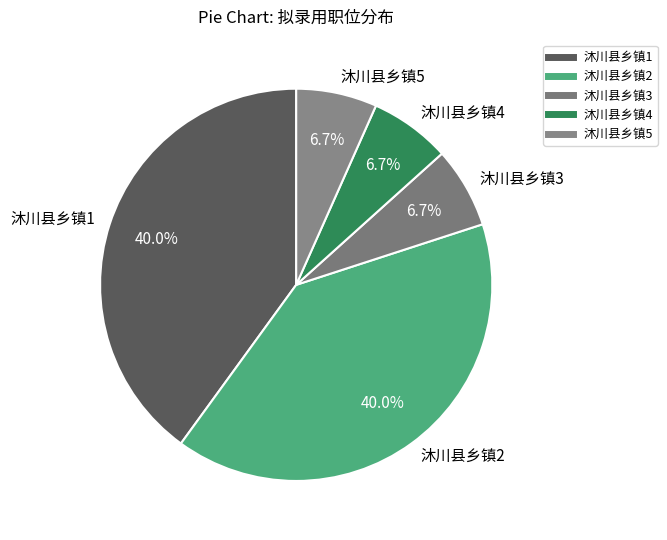

How many segments does this pie chart have?

5